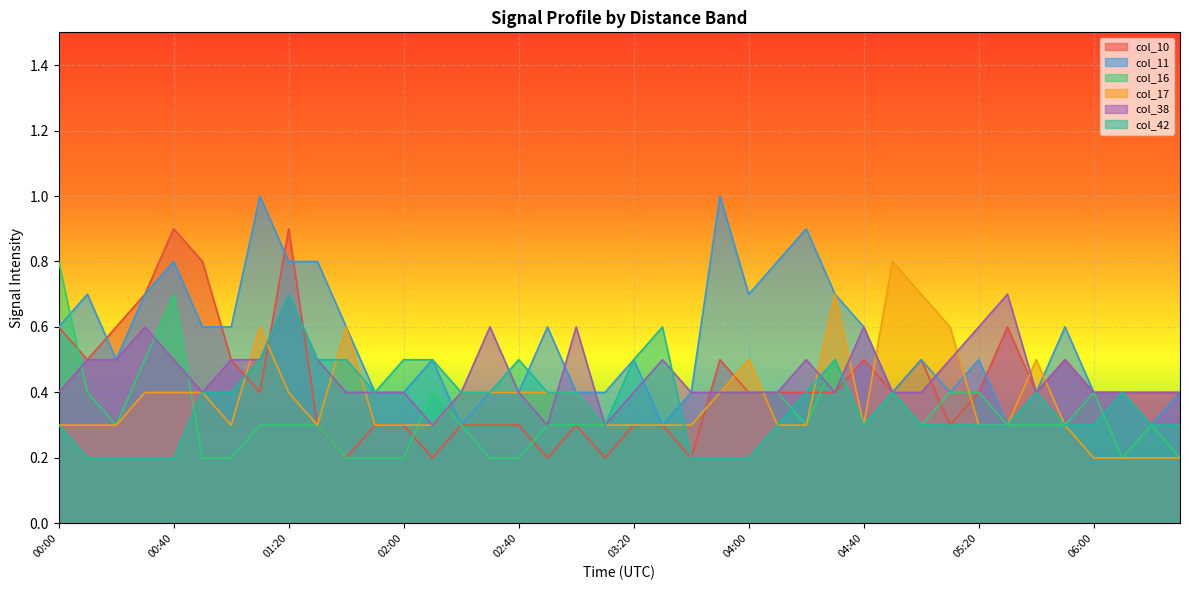

Does the chart display data point markers on the line(s)?

No